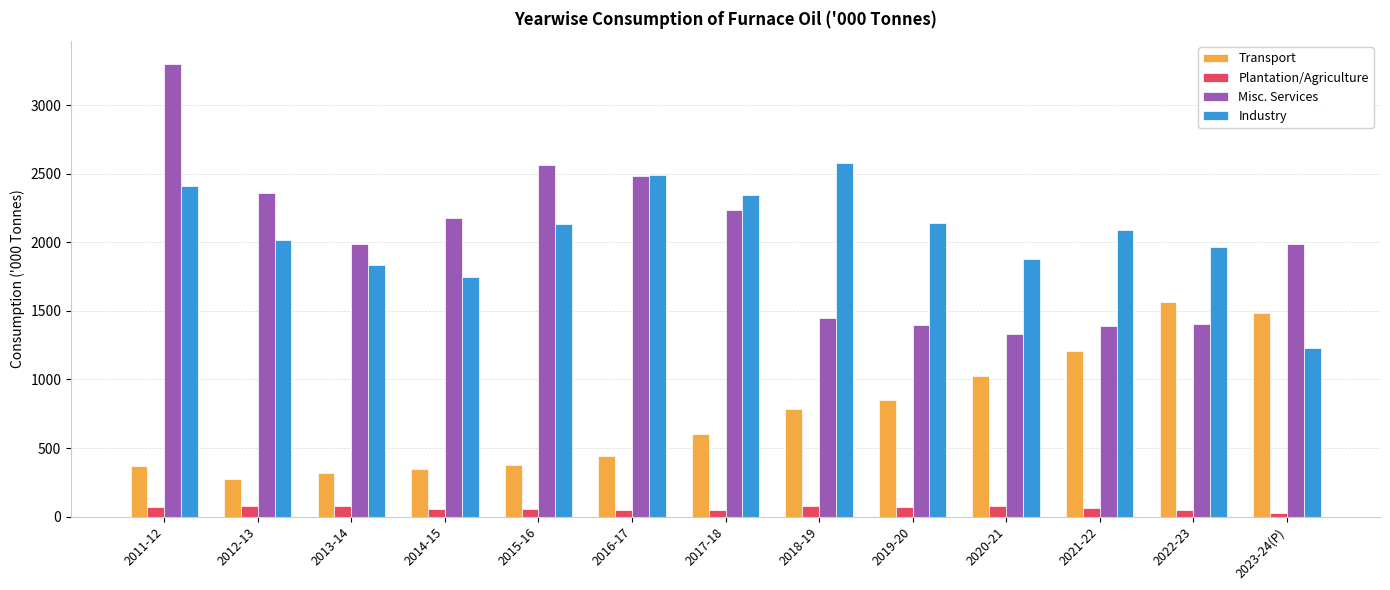

The Industry series shows 2345.9 at 2017-18. True or false?

True